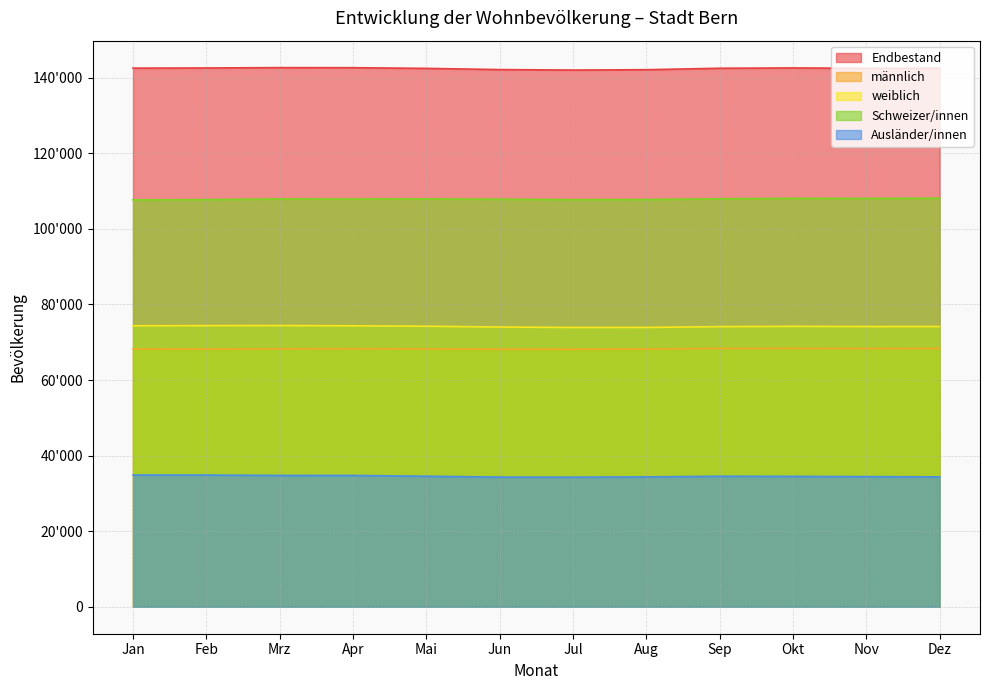

At which label does Endbestand first exceed 142493?

Jan